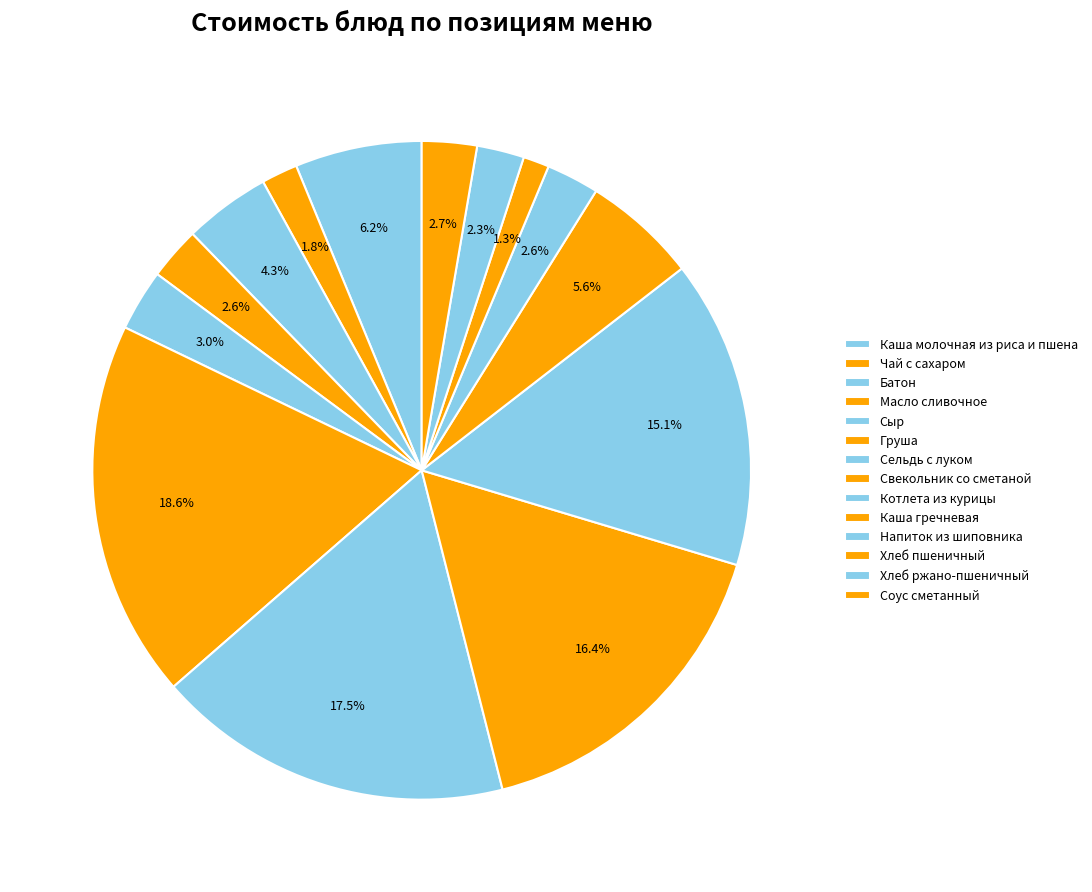

How much of the chart is everything except Свекольник со сметаной?

83.6%